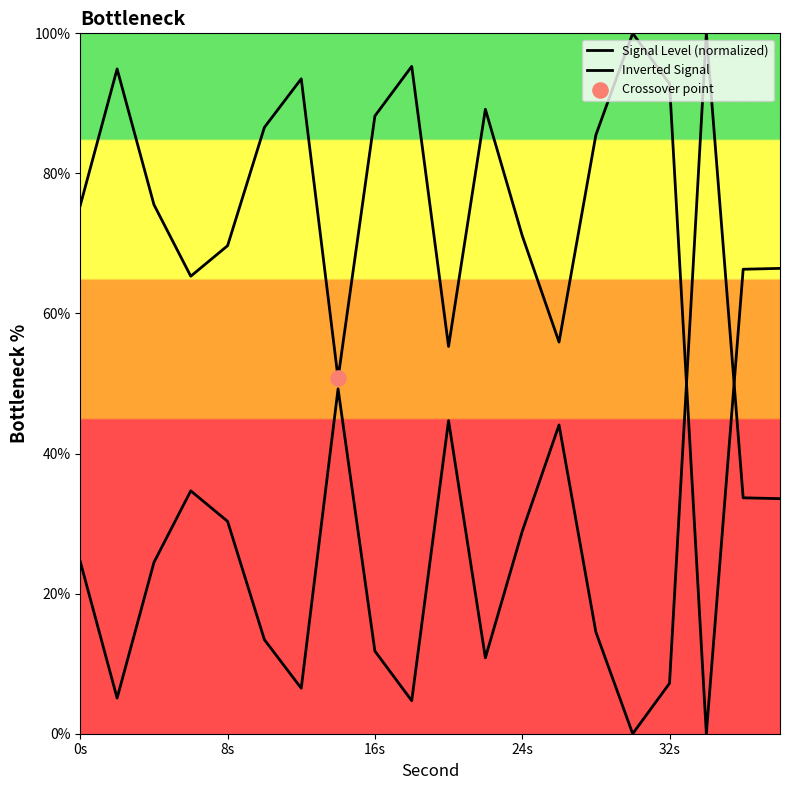

What are all the series names shown in the legend?

Signal Level (normalized), Inverted Signal